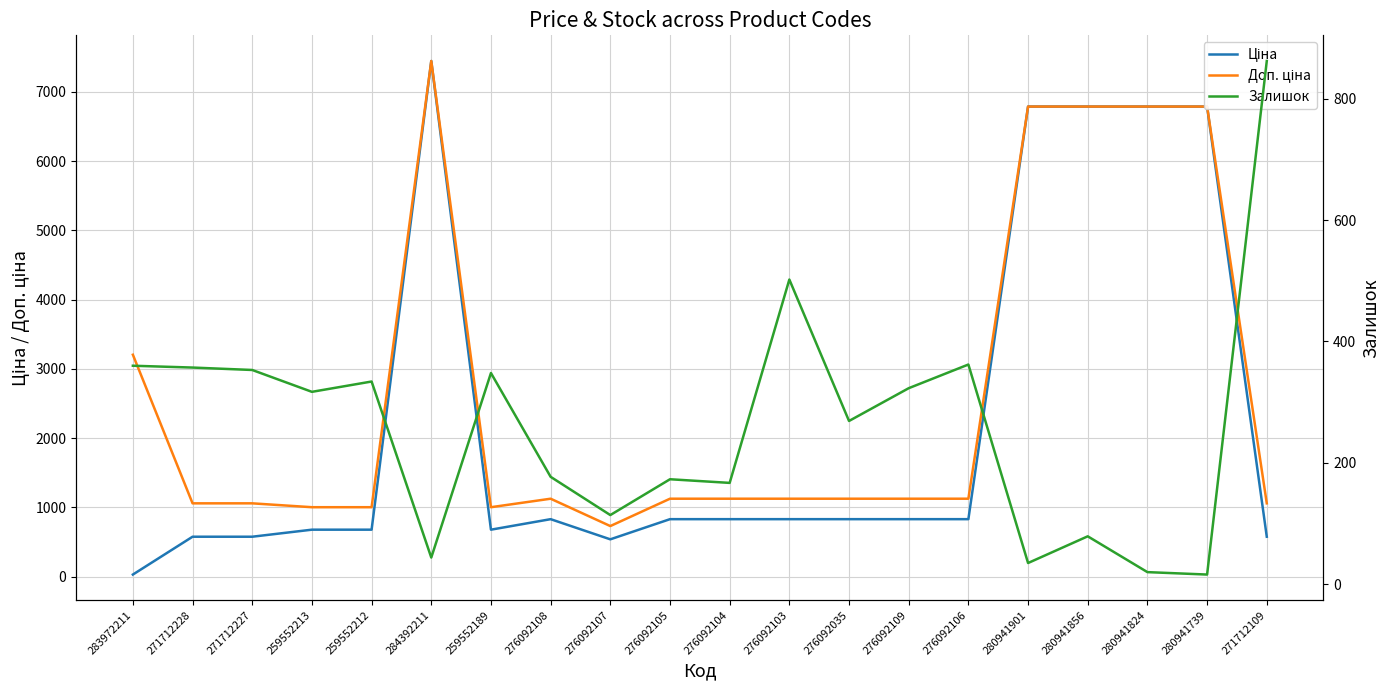

Which has a higher value, 271712109 or 259552213?

259552213